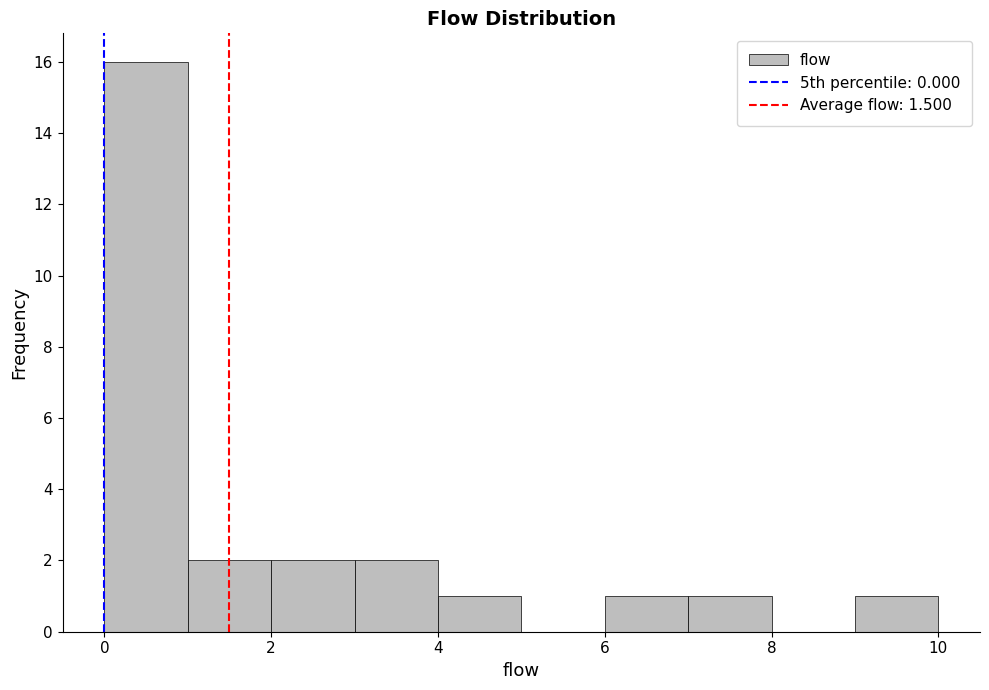

Reading left to right, transcribe this chart: for each bar, give the range it covers on the x-axis and its height. The values are not printed on the chart, so give them approximately, as read against the axis.

0 to 1: 16
1 to 2: 2
2 to 3: 2
3 to 4: 2
4 to 5: 1
5 to 6: 0
6 to 7: 1
7 to 8: 1
8 to 9: 0
9 to 10: 1